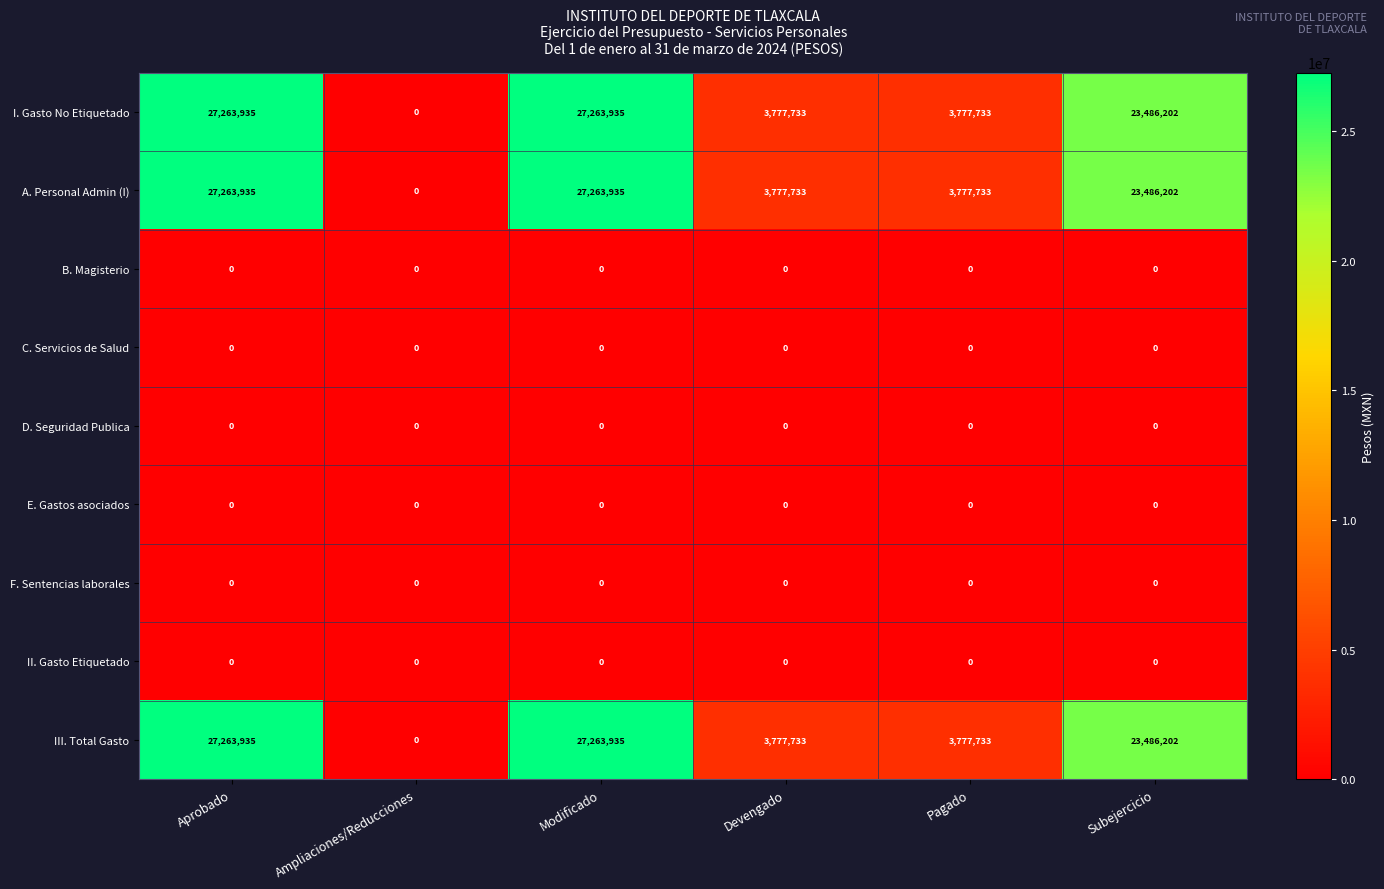

True or false: E. Gastos asociados has a value of 0 at Pagado.

True